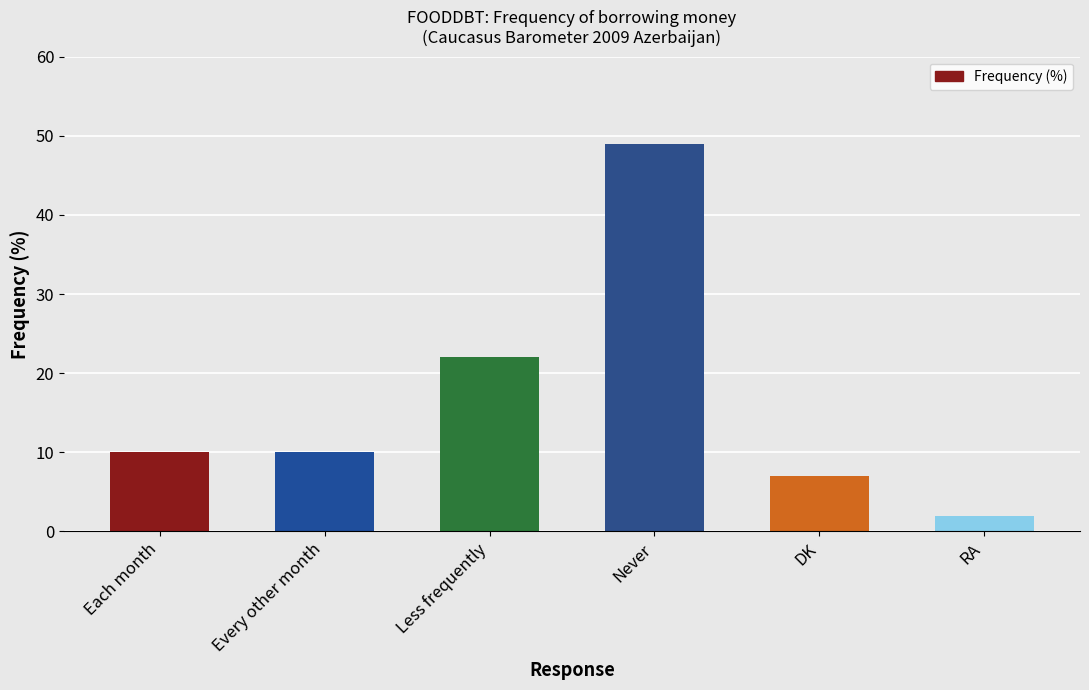

What is the average value?

17